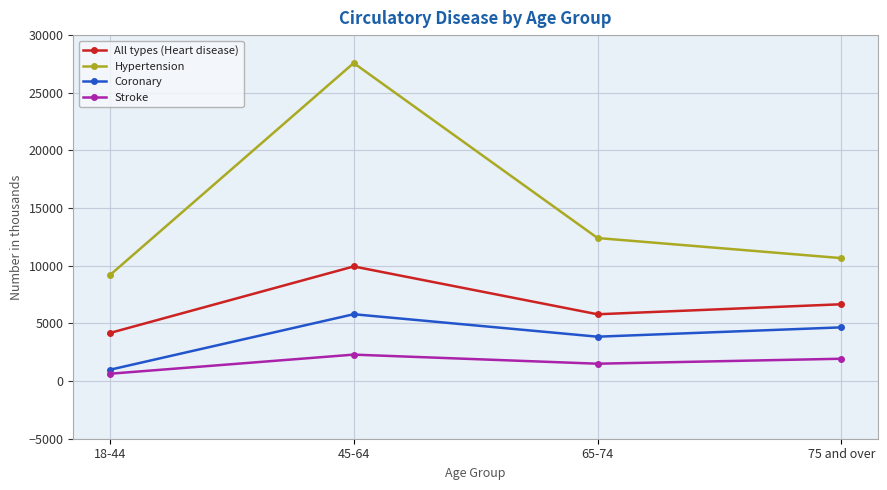

The value of Hypertension at 65-74 is 7049. True or false?

False